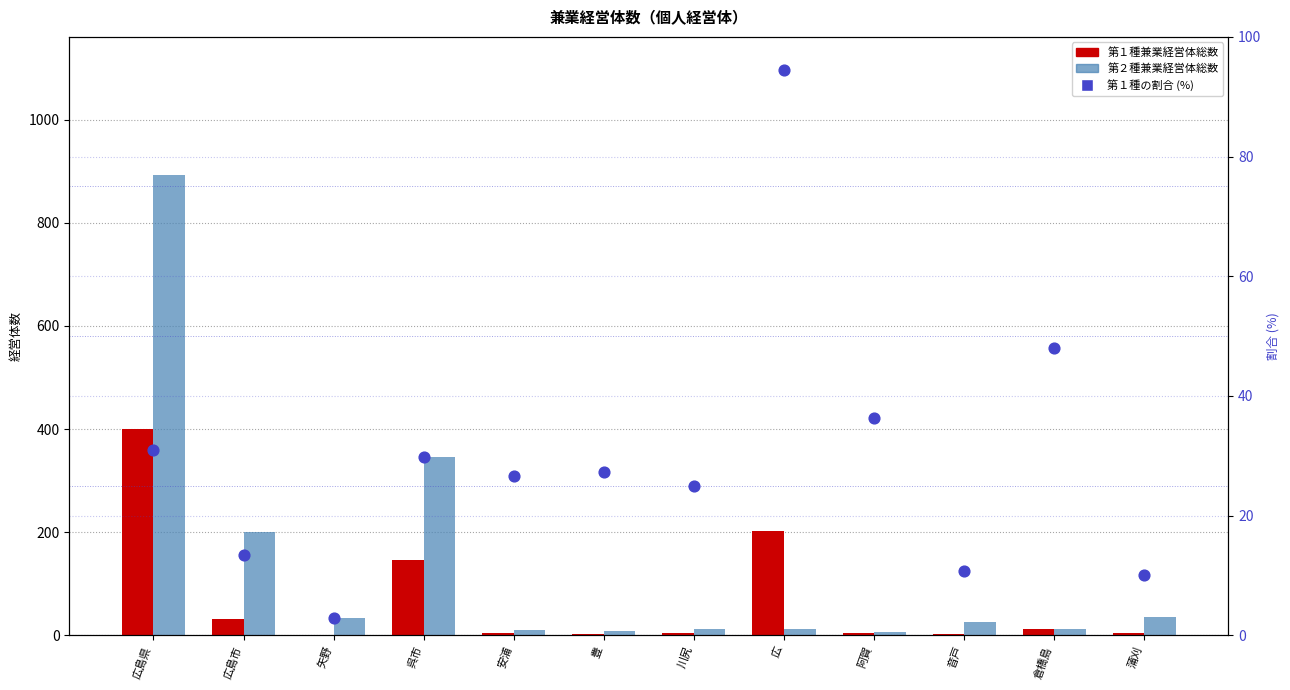

At how many categories does at least one series exceed 631?

1